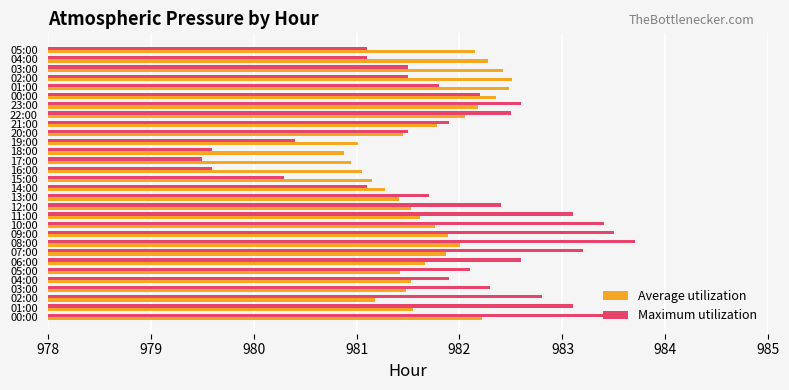

What is the label of the 22nd bar from the right?

08:00